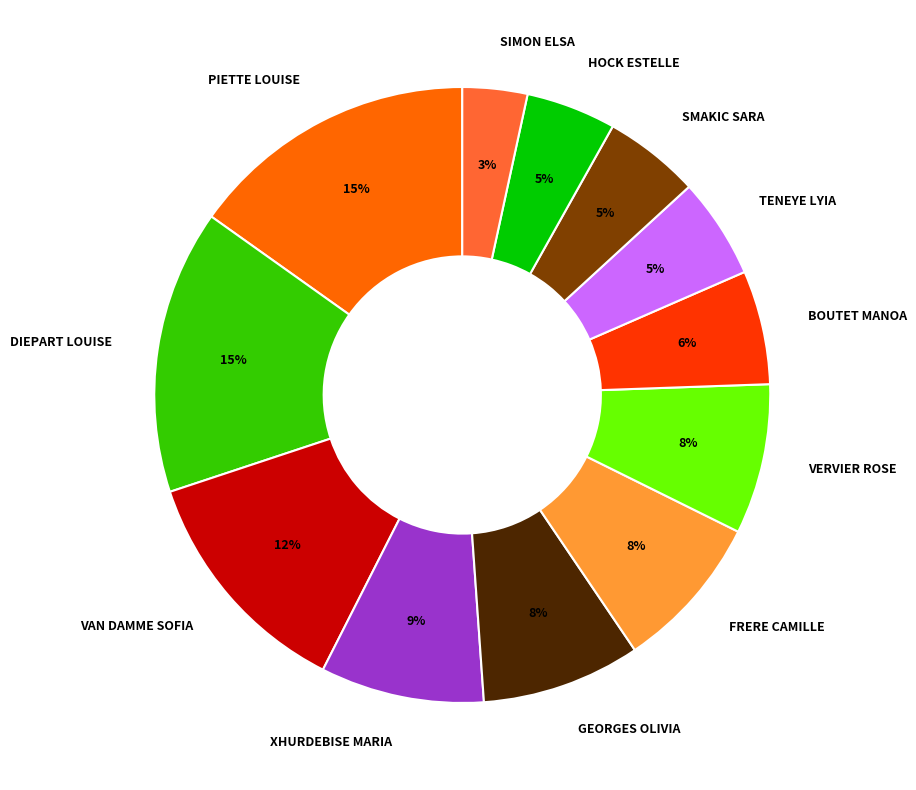

To the nearest percent, what is the combined percentage of TENEYE LYIA and DIEPART LOUISE?

20%